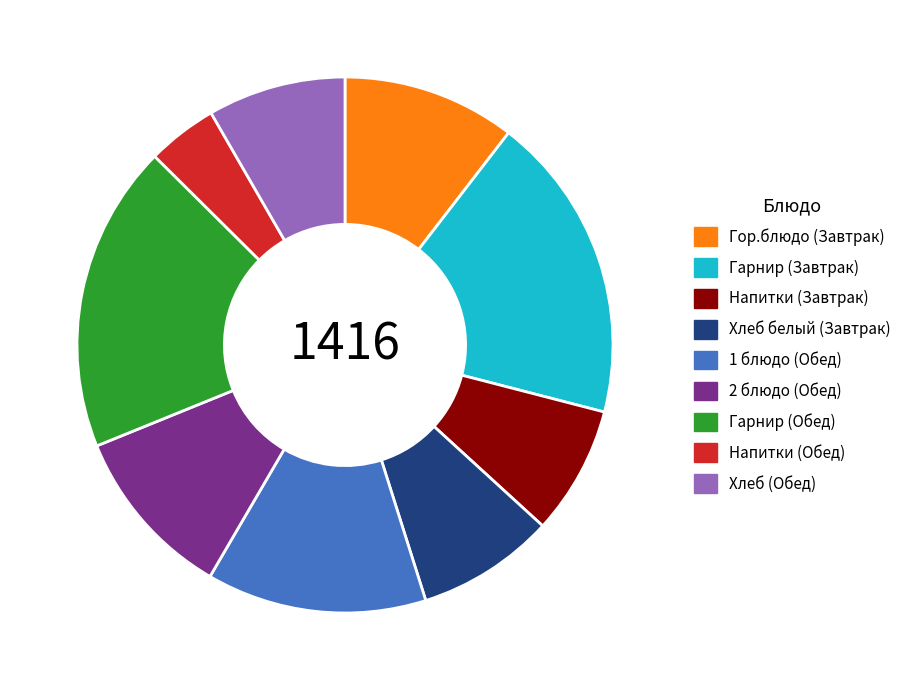

Is there a majority slice in this chart?

No